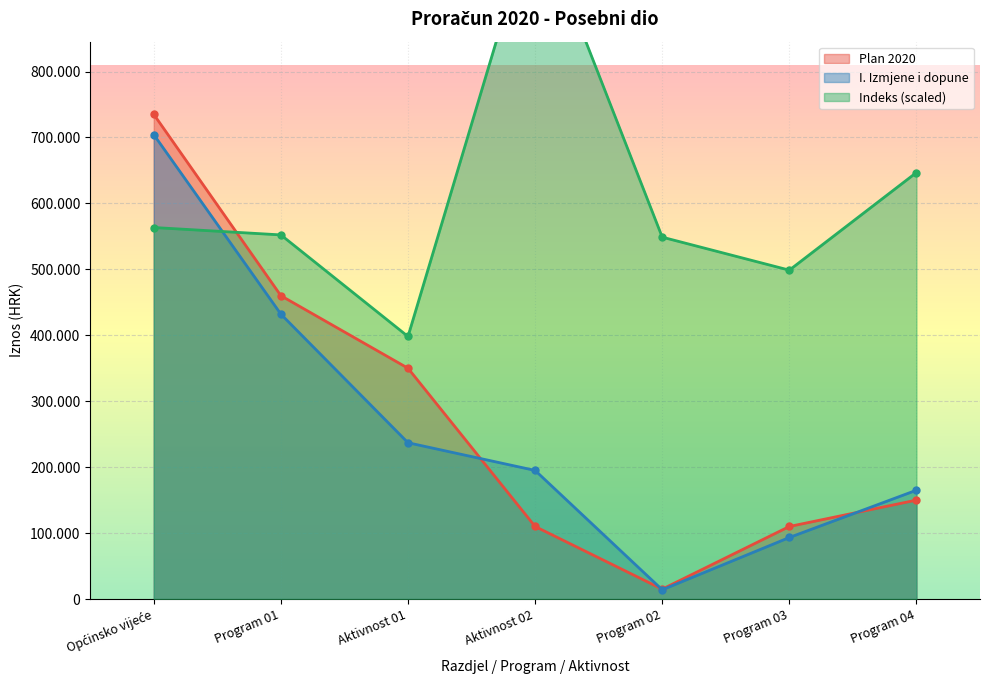

What position from the right is Program 03?

2